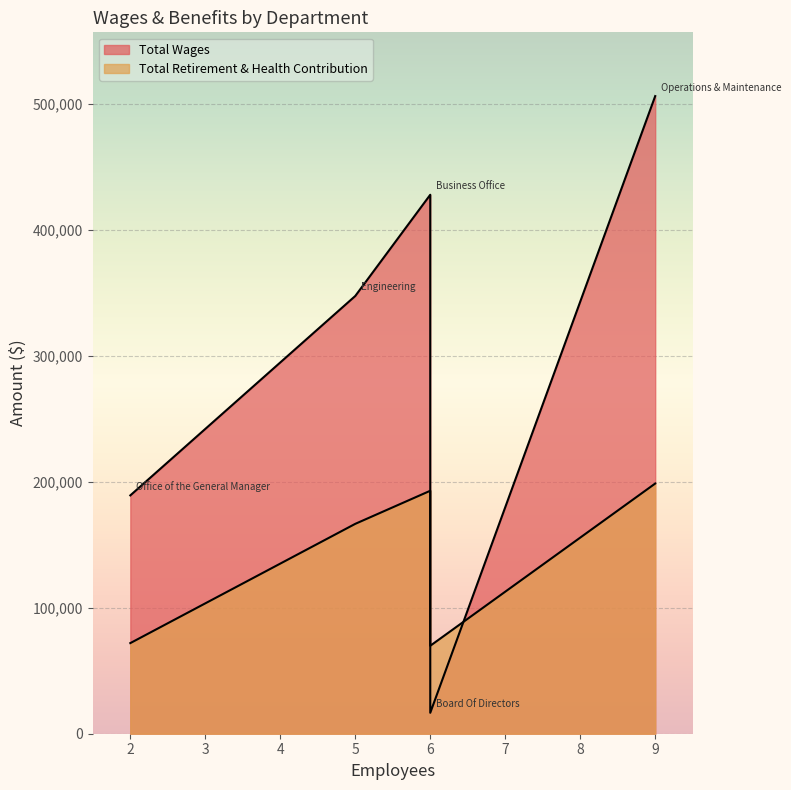

At which category is the sum across all series the highest?

Operations & Maintenance